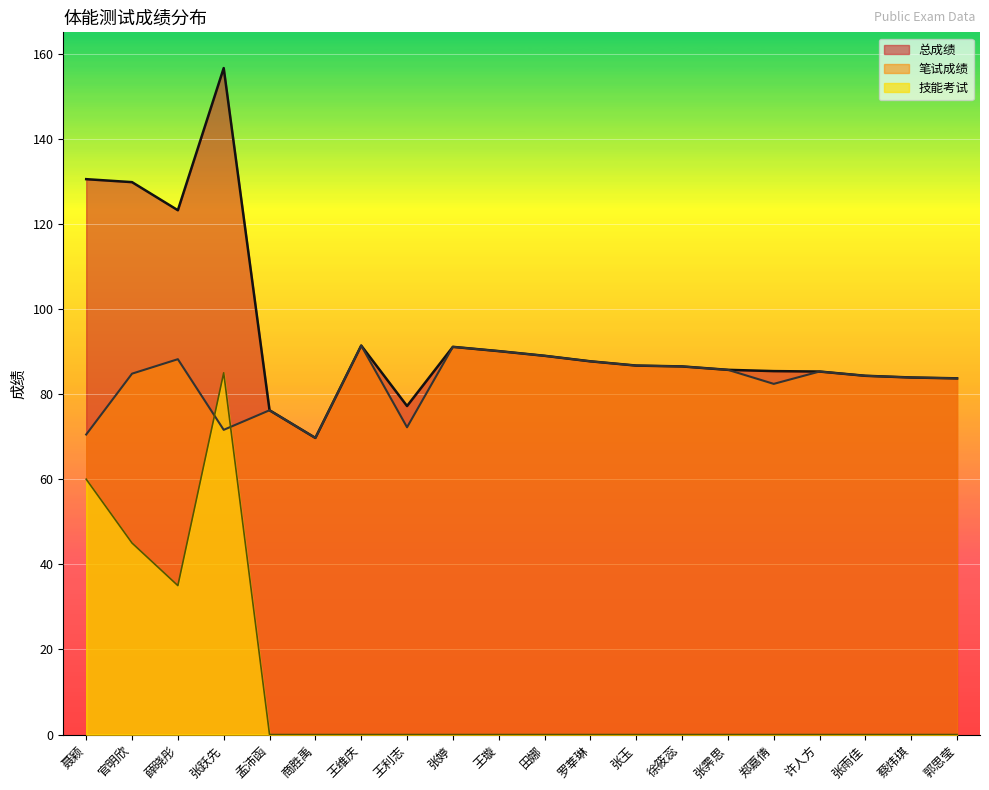

Which series changed the most between 田娜 and 张霁思?

总成绩